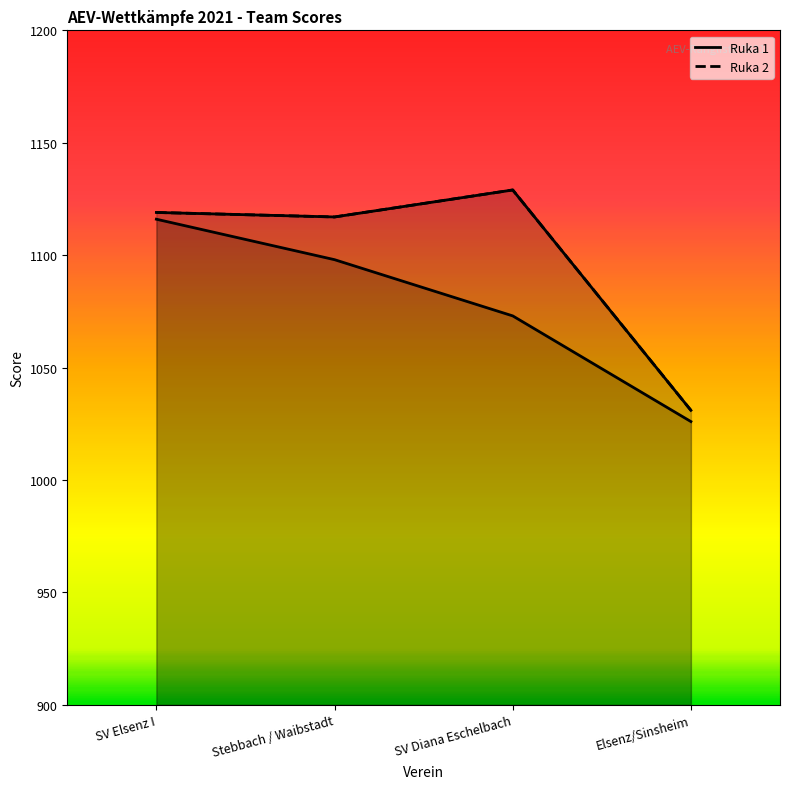

Rank the series at SV Elsenz I from lowest to highest value.

Ruka 1, Ruka 2